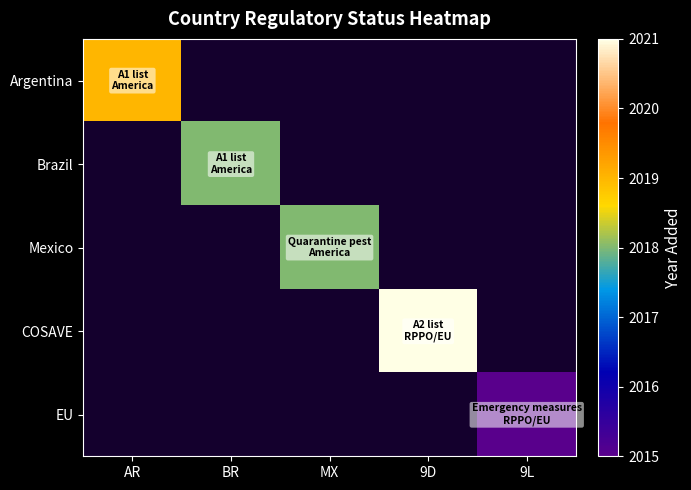

Which series has the largest total across all categories?

COSAVE